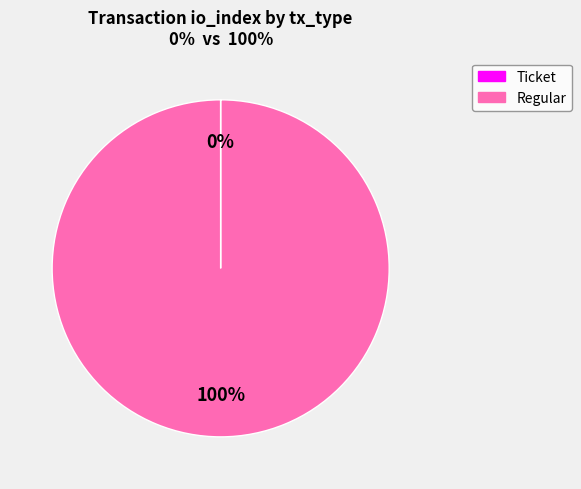

The Regular slice represents 91% of the pie. True or false?

False